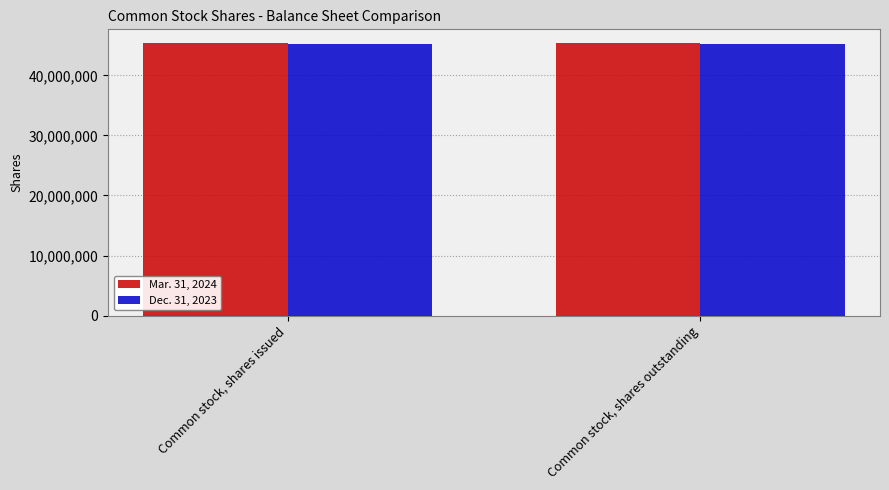

What is the spread (max minus min) of values at Common stock, shares outstanding?

131892